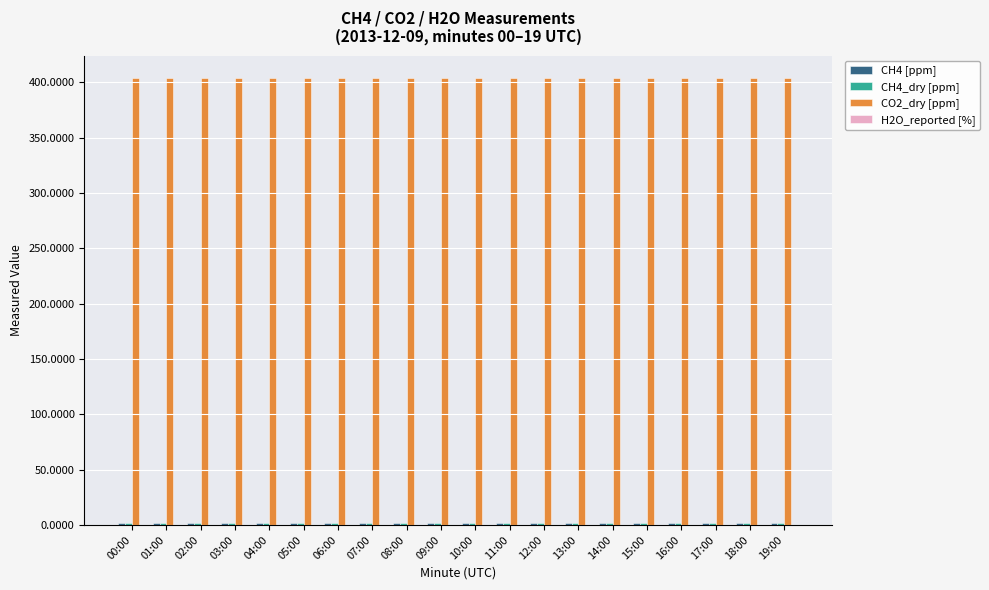

True or false: CO2_dry [ppm] has a value of 709.7 at 12:00.

False